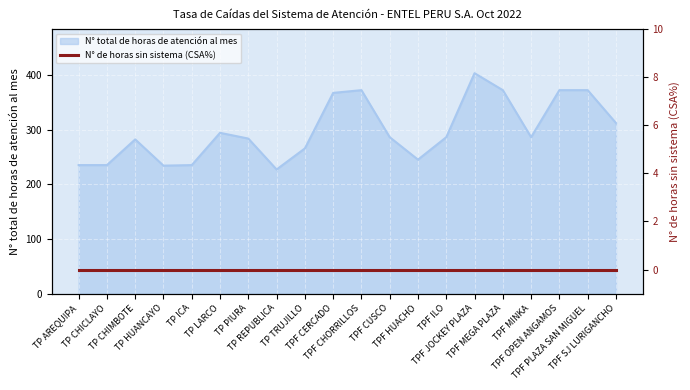

What is the minimum value shown in the chart?

227.0